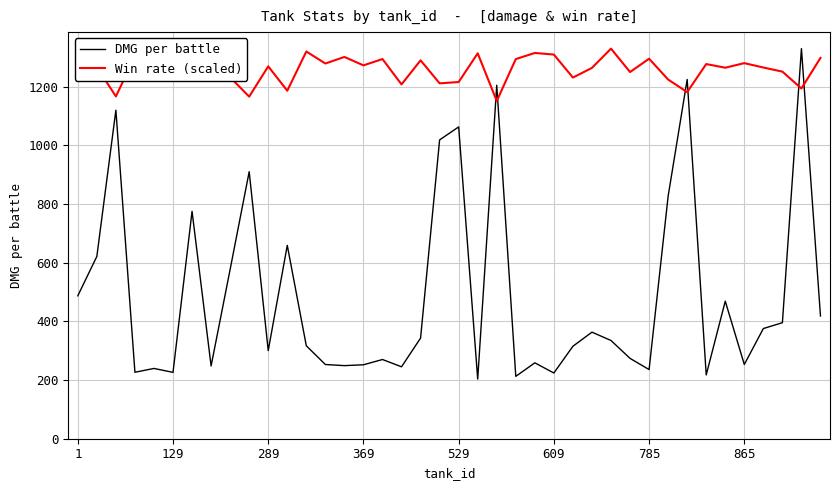

What is the difference between the maximum and minimum values in the Win rate (scaled) series?

178.4